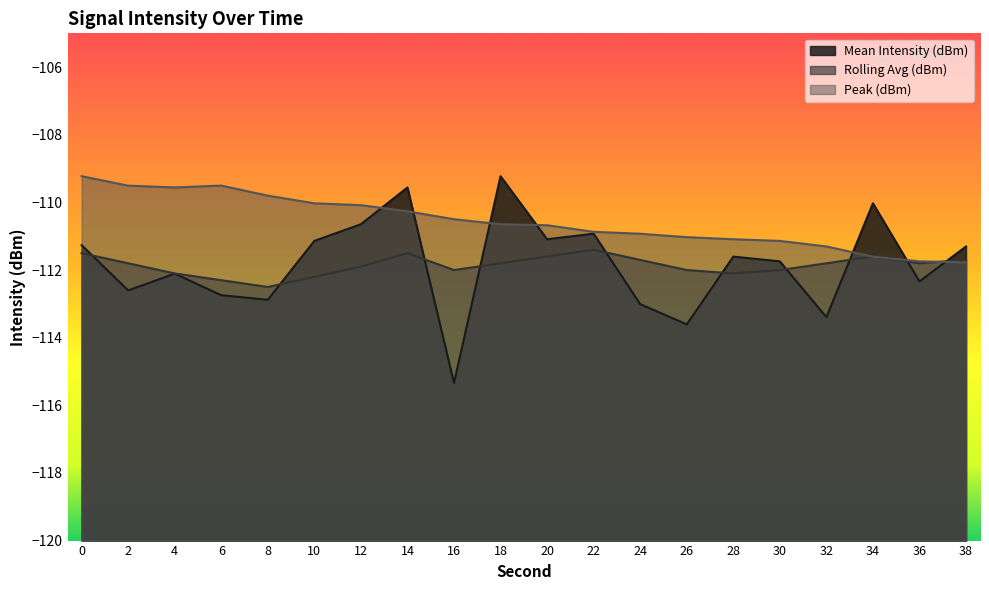

Read the Mean Intensity (dBm) value at 24.

-113.0